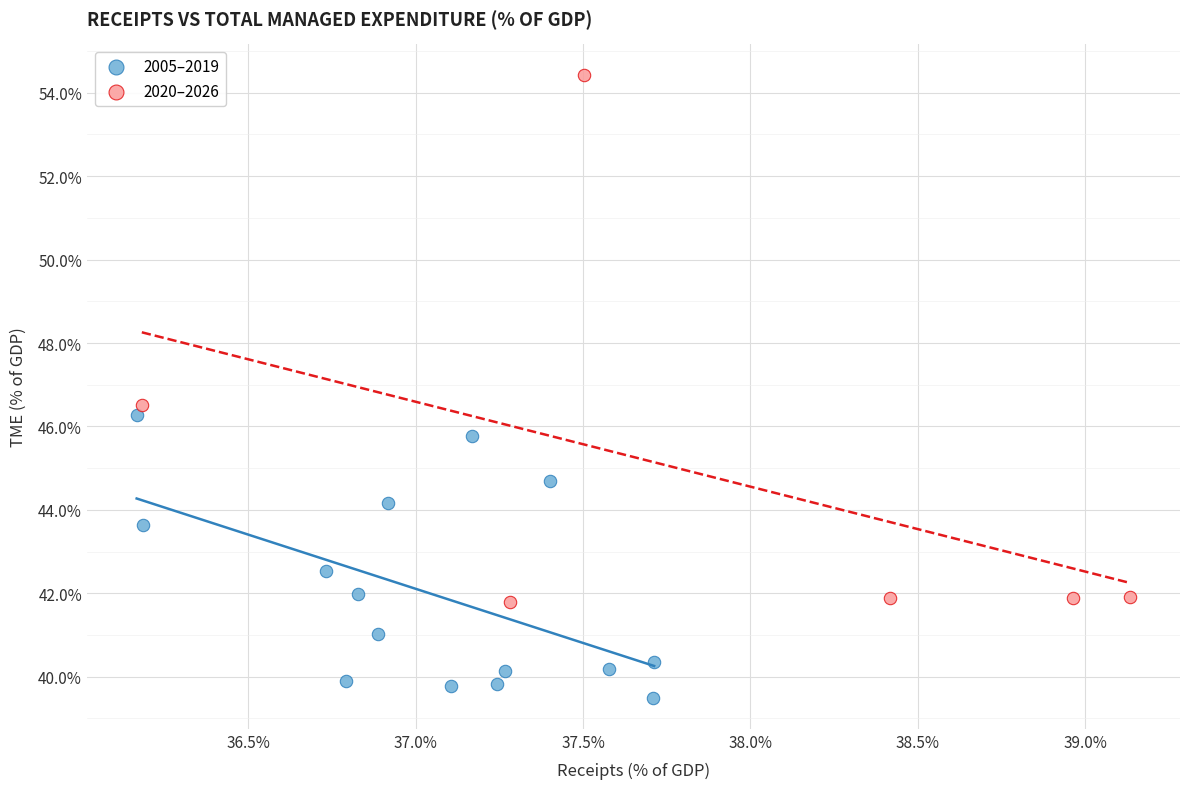

Which series has the widest spread of Y values?

2020–2026